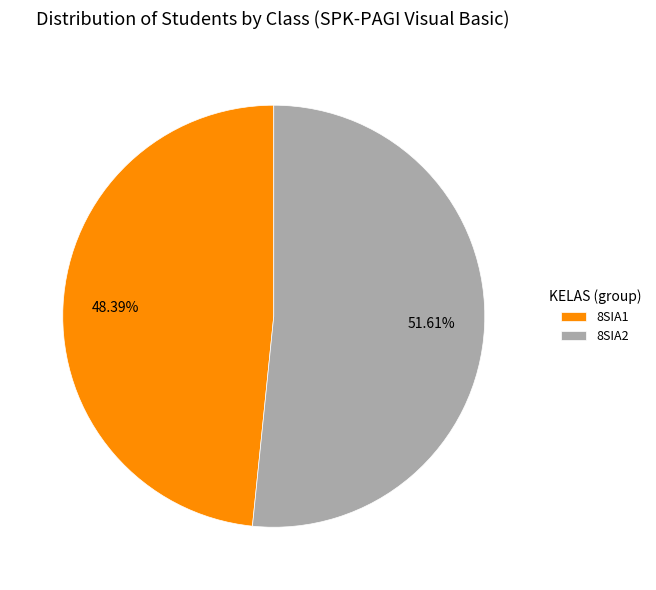

Which category accounts for the majority?

8SIA2